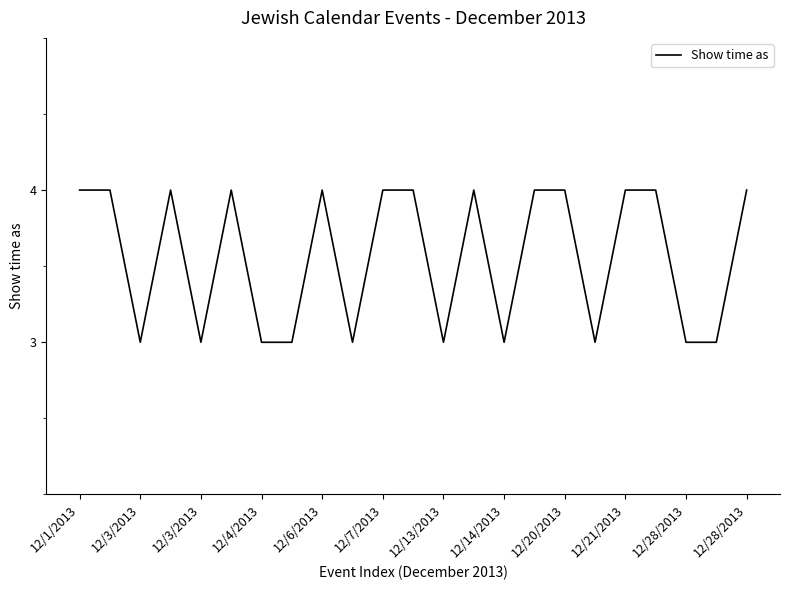

What is the smallest value displayed?

3